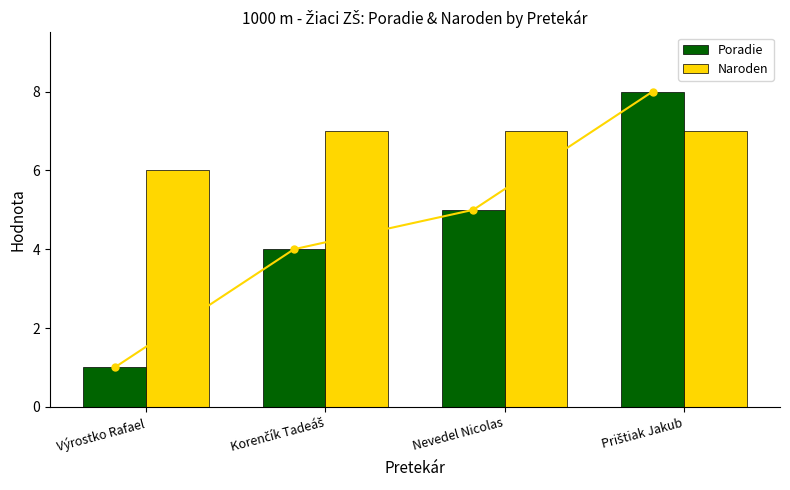

What is the value of the Poradie bar at the 3rd from the left?

5